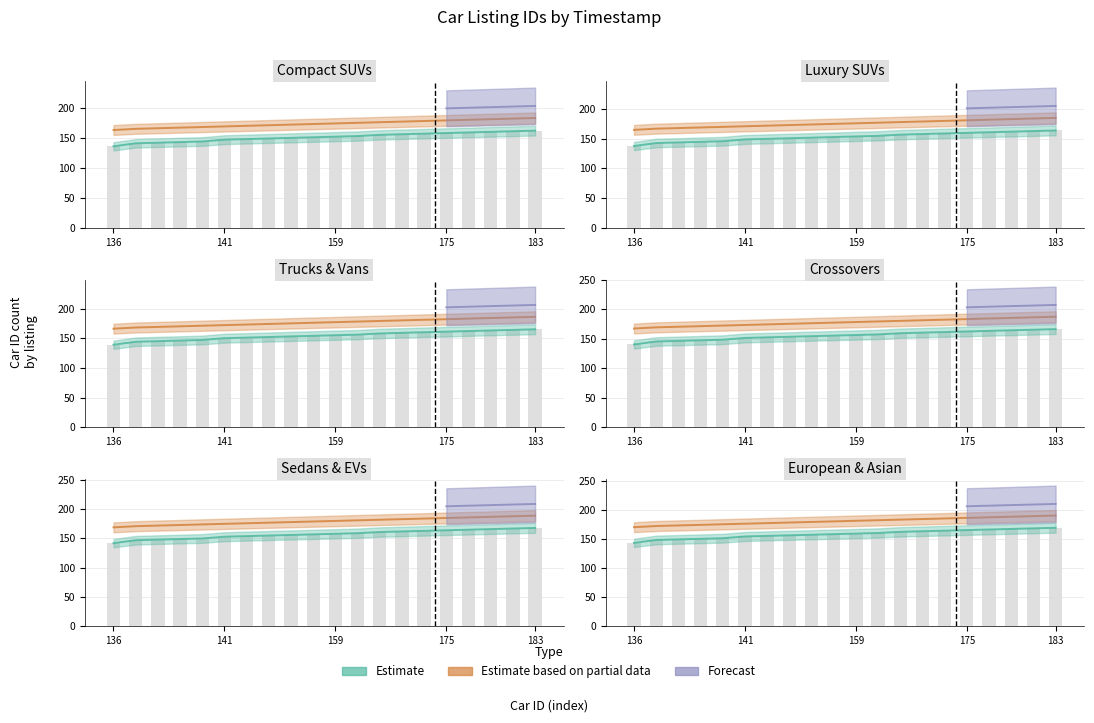

How many groups of bars are there?

20